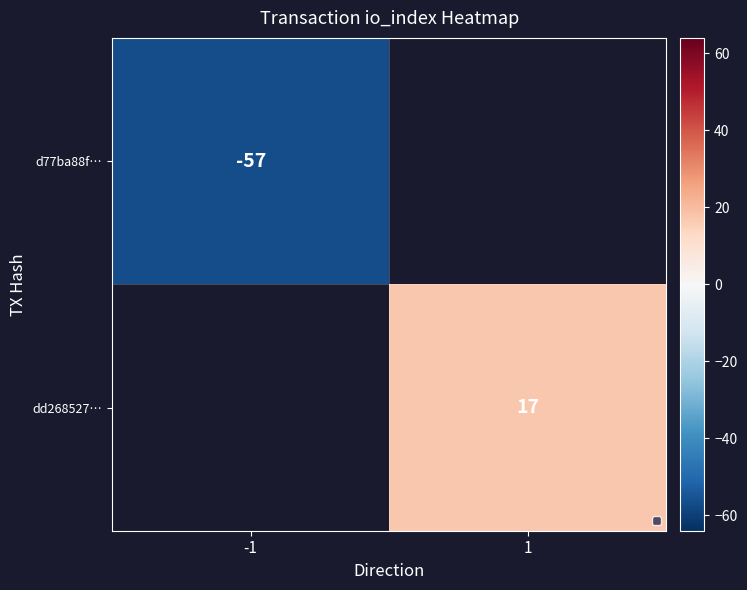

The value of dd268527… at 1 is 28. True or false?

False